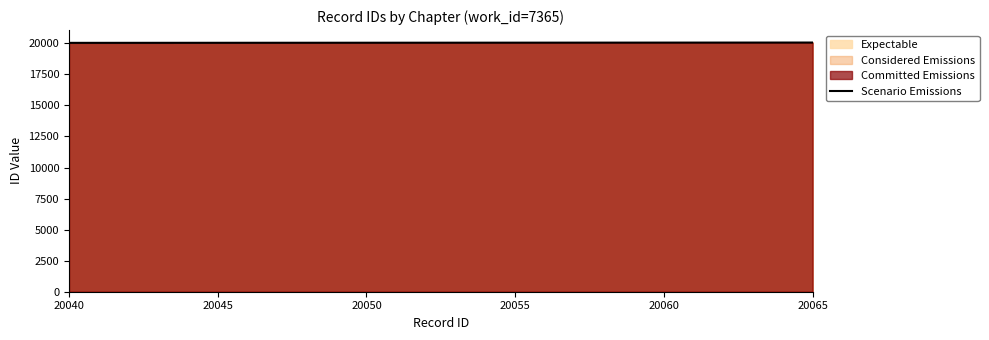

Count the number of values greater than 20061.

4